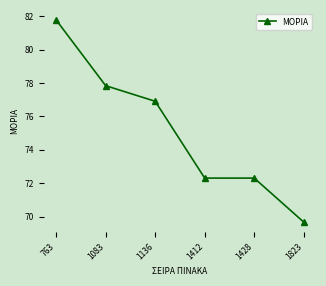

What is the sum of the values at 1823 and 1136?

146.6